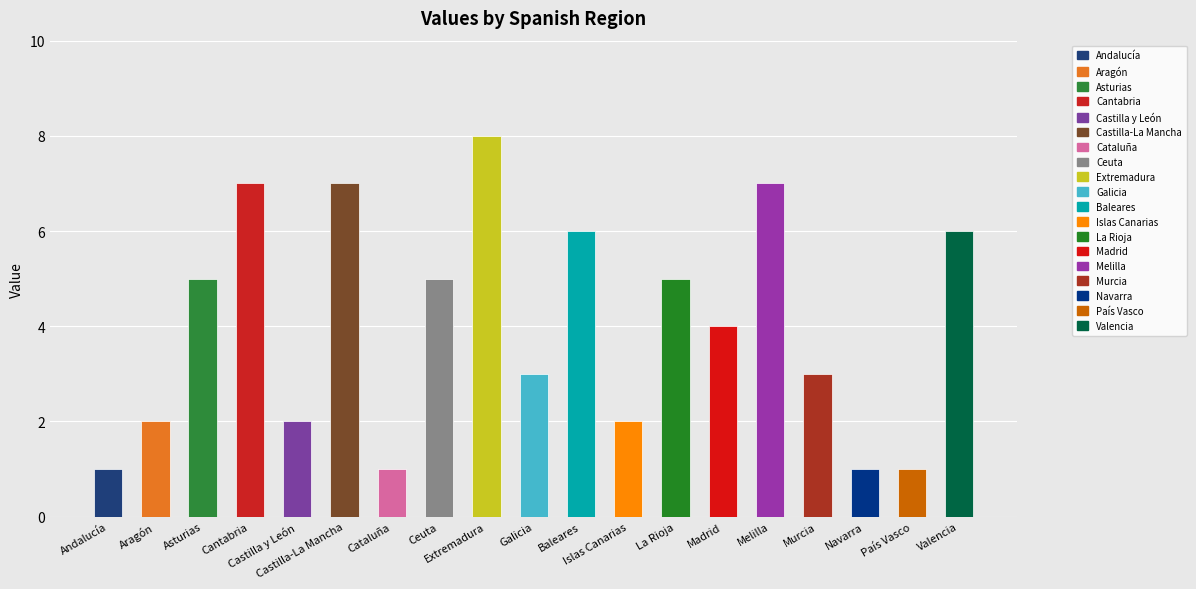

True or false: the data shows 1 at Islas Canarias.

False